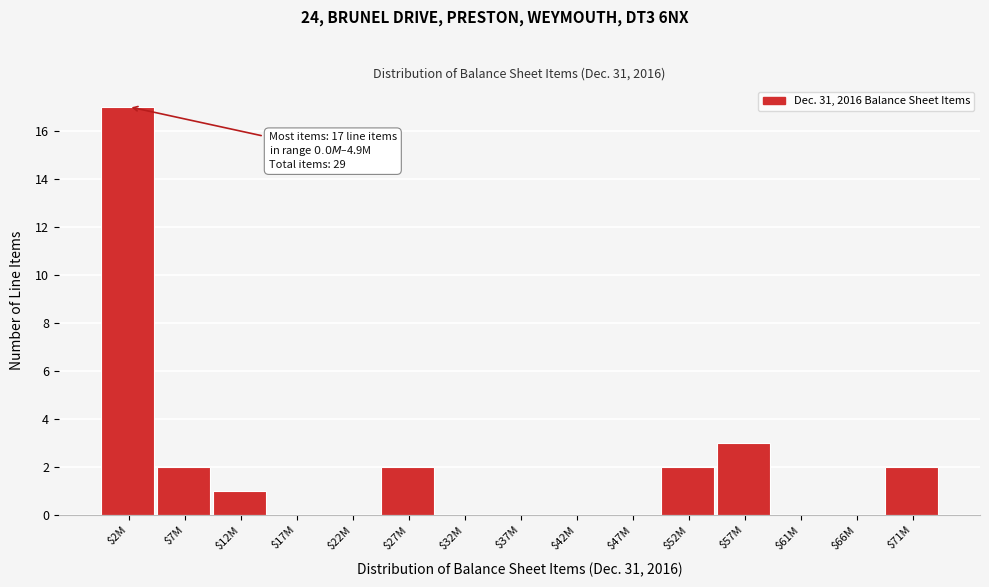

The value at $2M is 17. True or false?

True